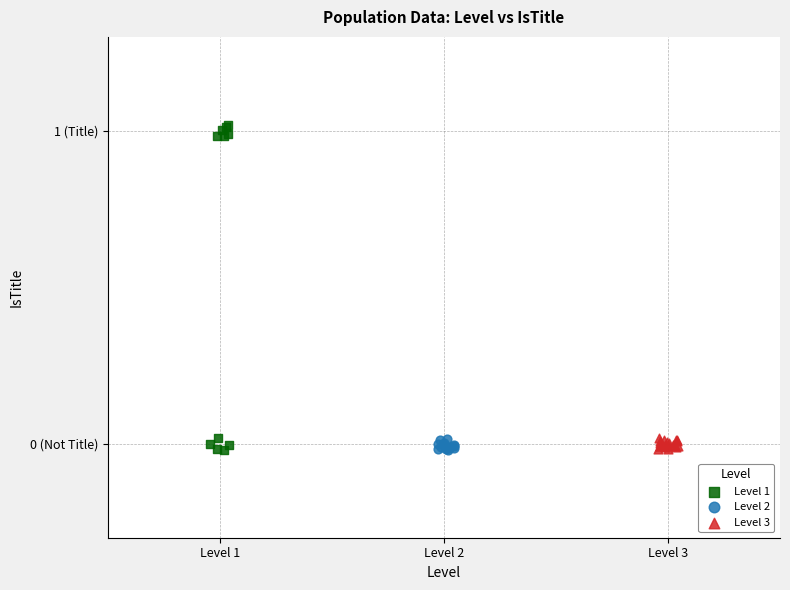

Which series contains the highest Y value?

Level 1